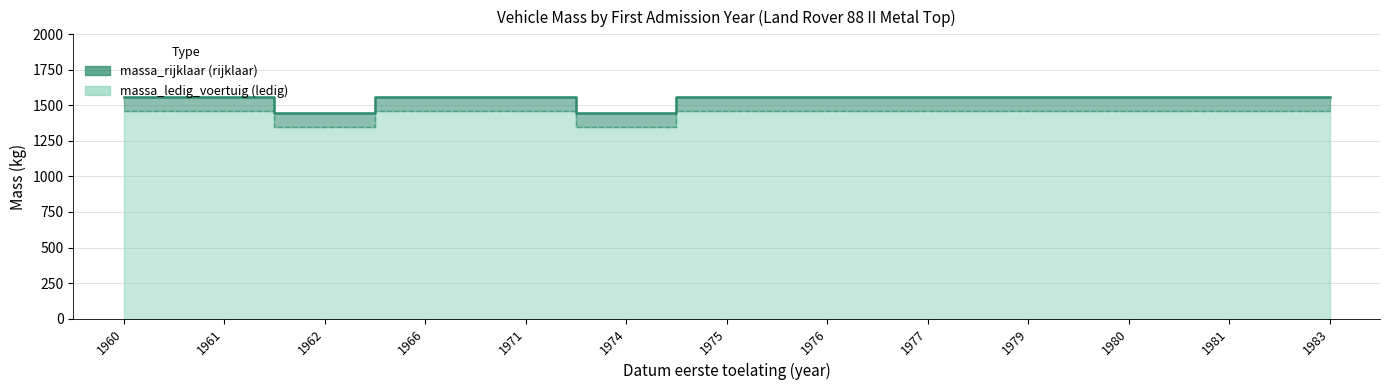

How many distinct data groups are displayed?

2